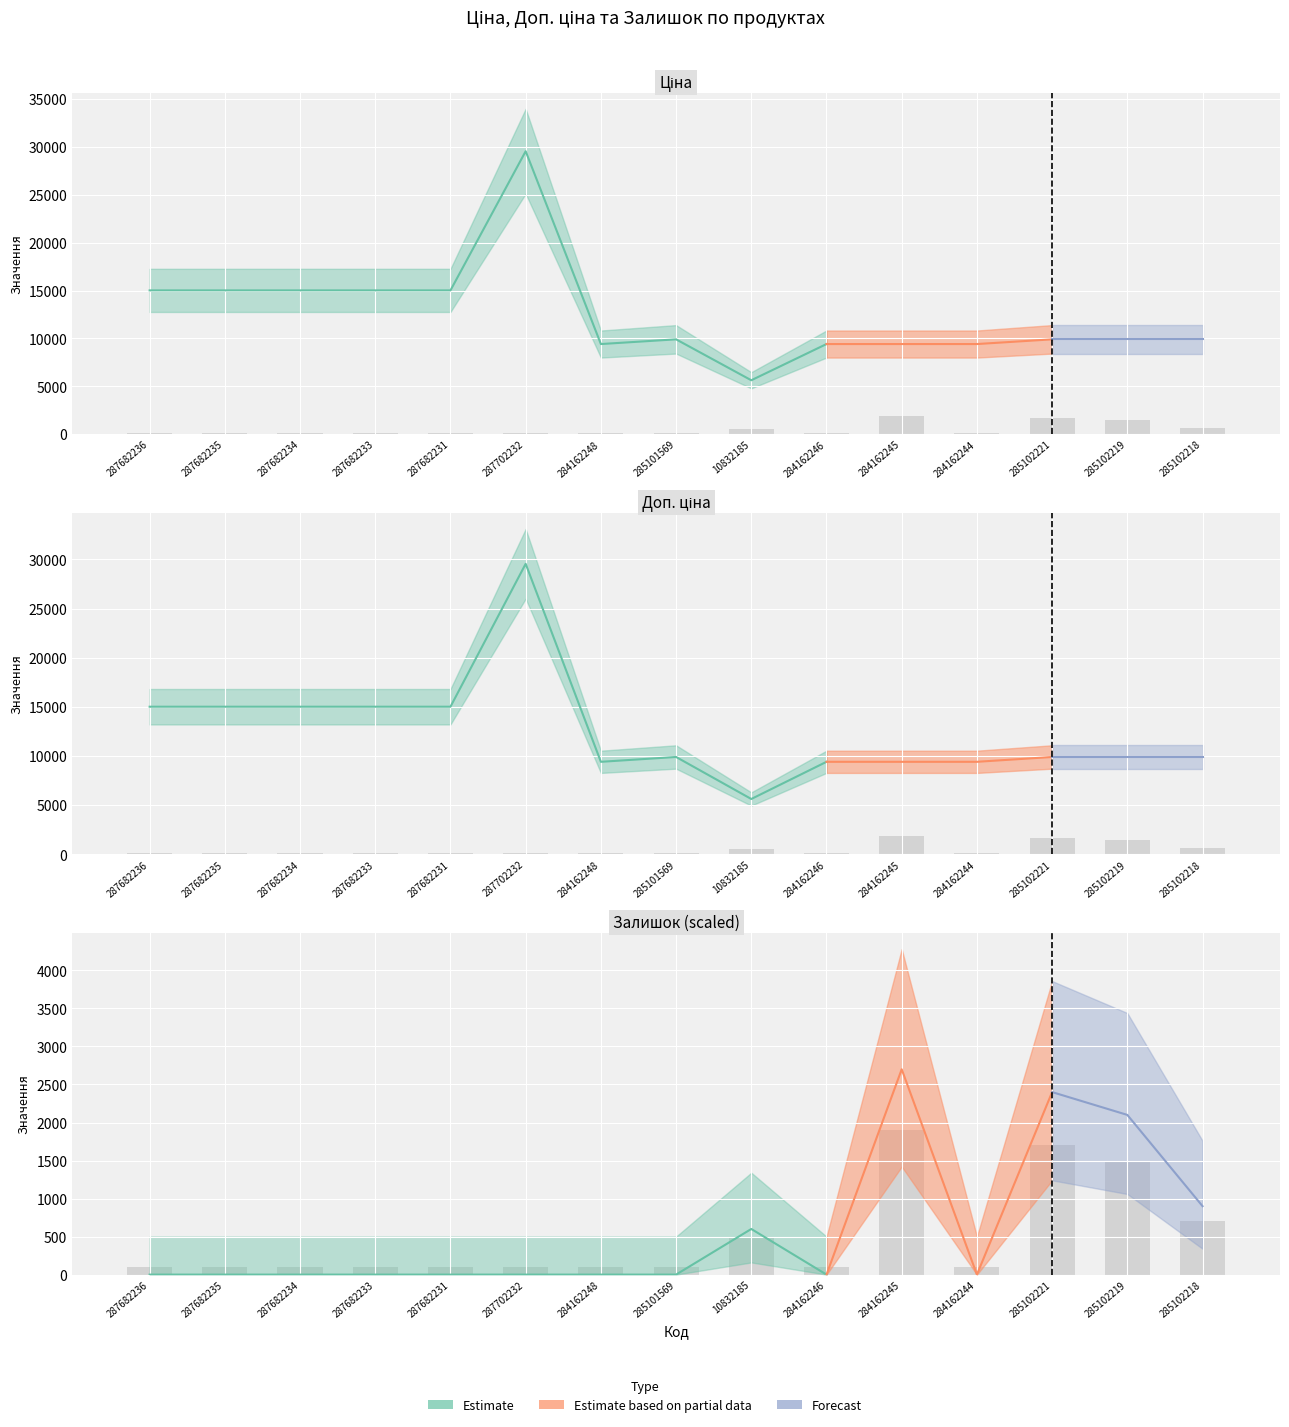

The value of Доп. ціна at 284162248 is 5824.2. True or false?

False